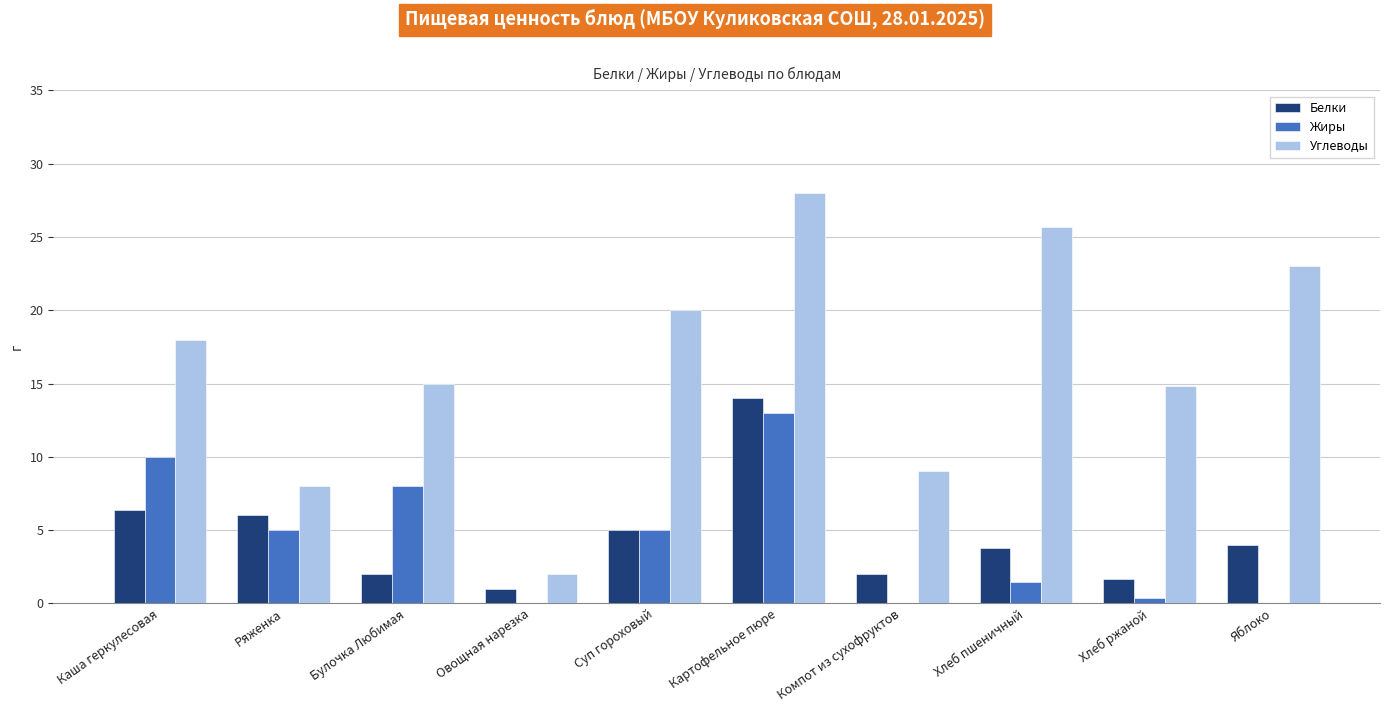

What is the greatest value displayed?

28.0